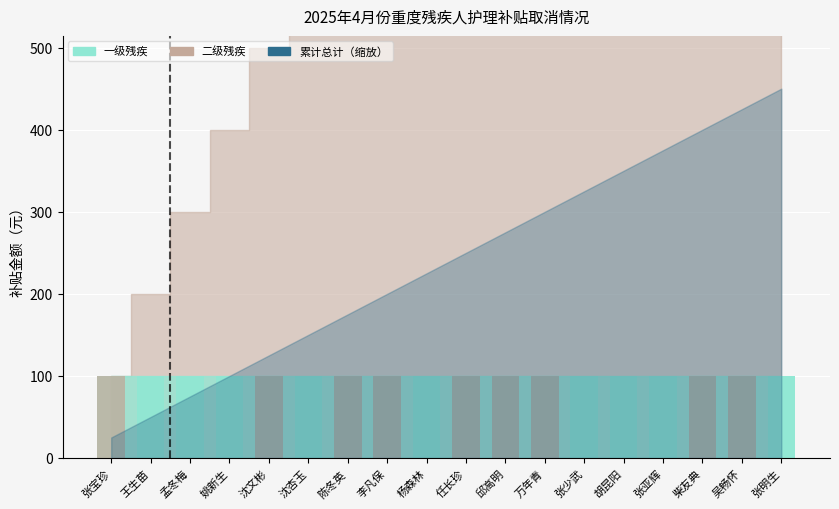

What is the highest value of the 一级残疾 series?

100